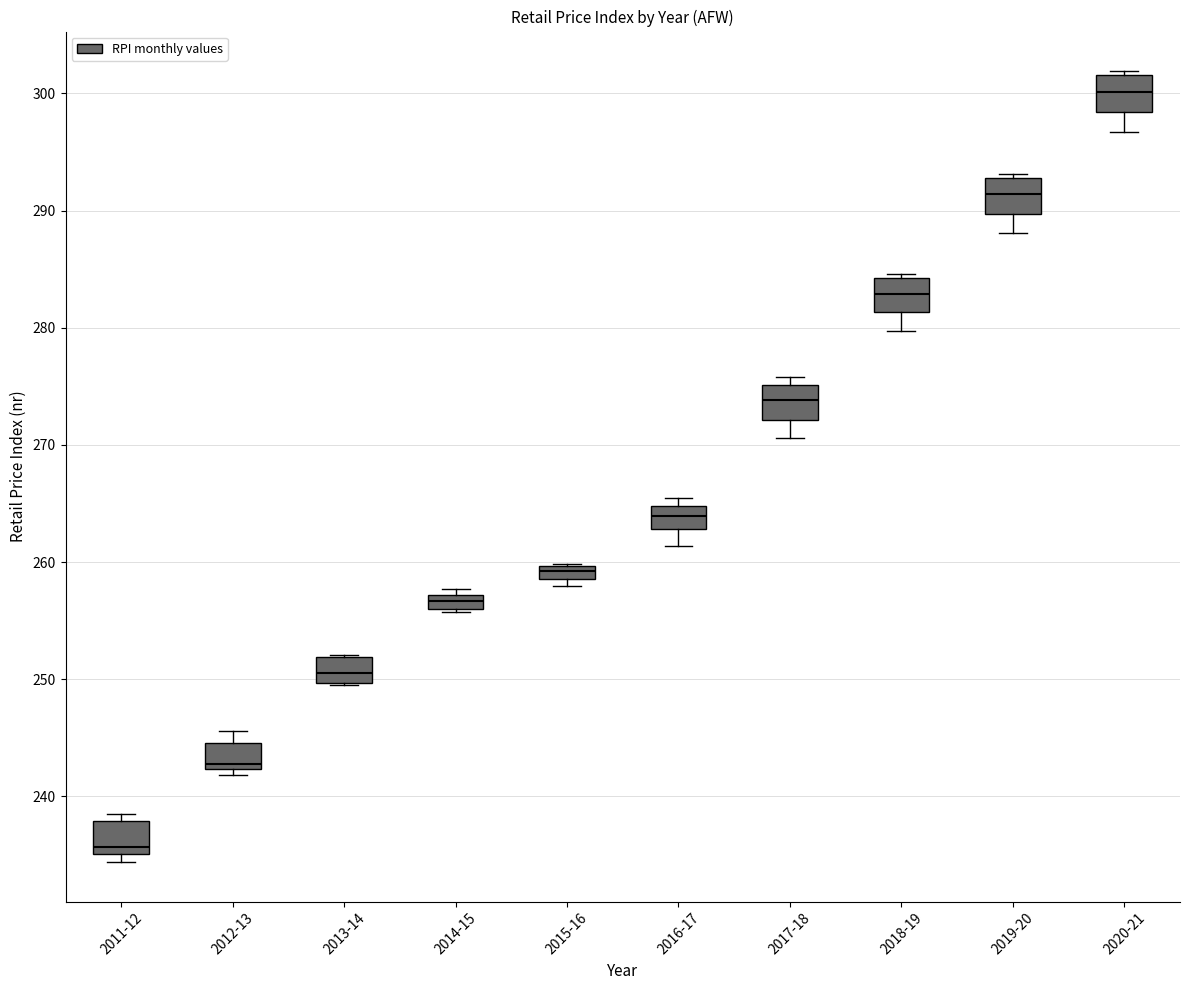

Where is the upper edge of the box for 2013-14 on the y-axis? The values are not printed on the chart, so give them approximately, as read against the axis.

252